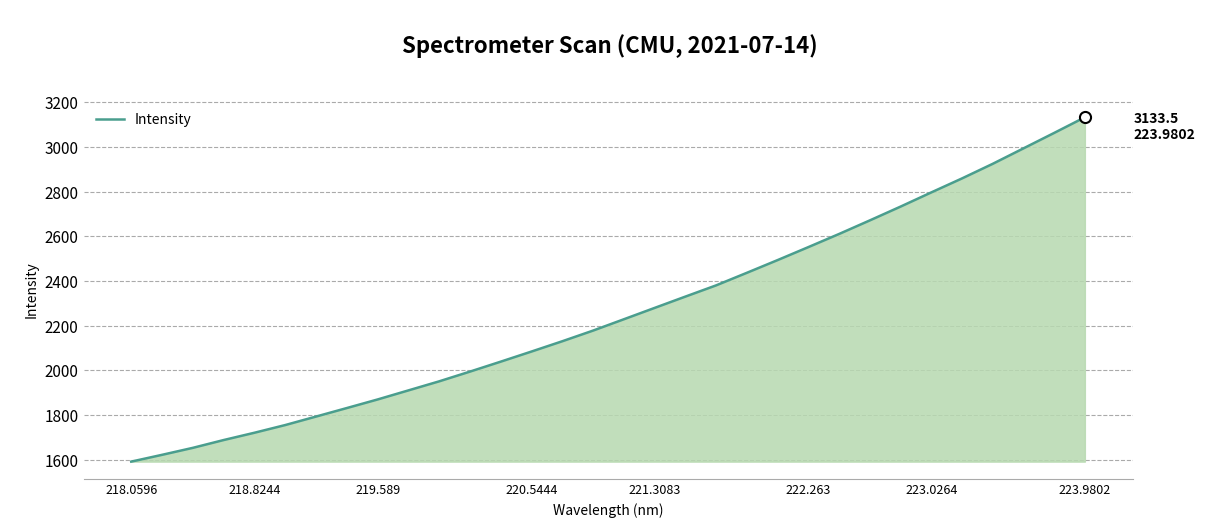

What is the maximum value shown in the chart?

3133.5